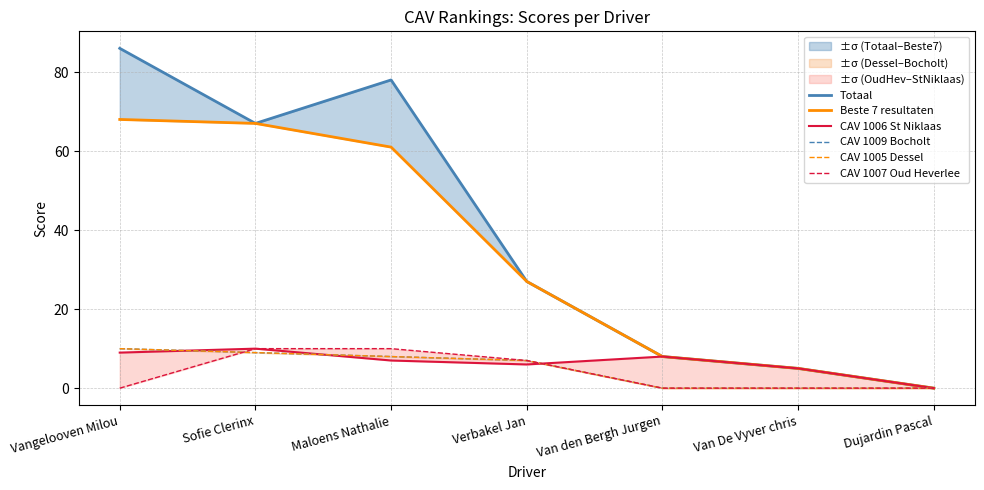

True or false: CAV 1009 Bocholt and CAV 1005 Dessel cross at least once.

False